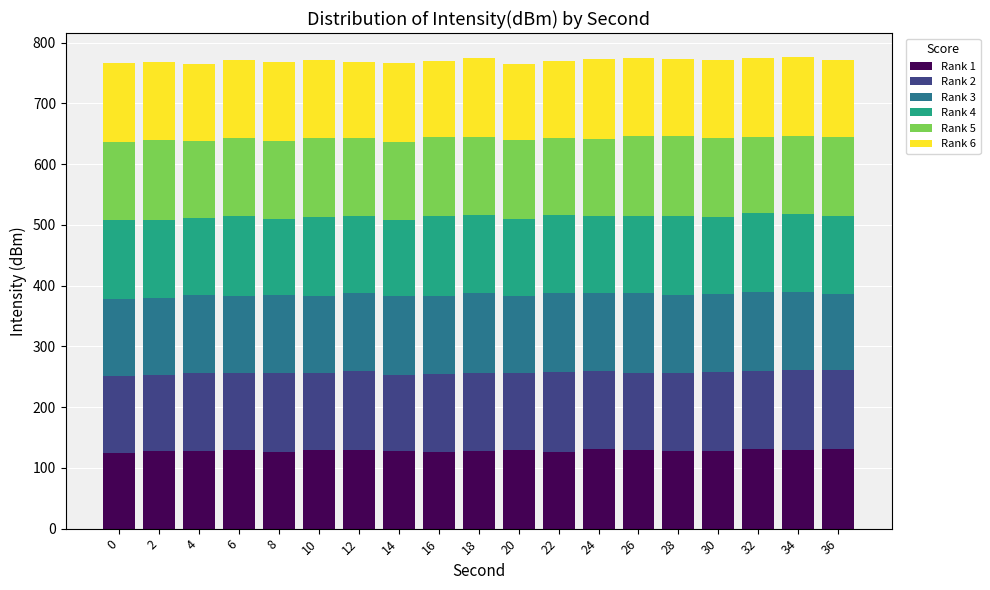

What is the highest value of the Rank 1 series?

131.2